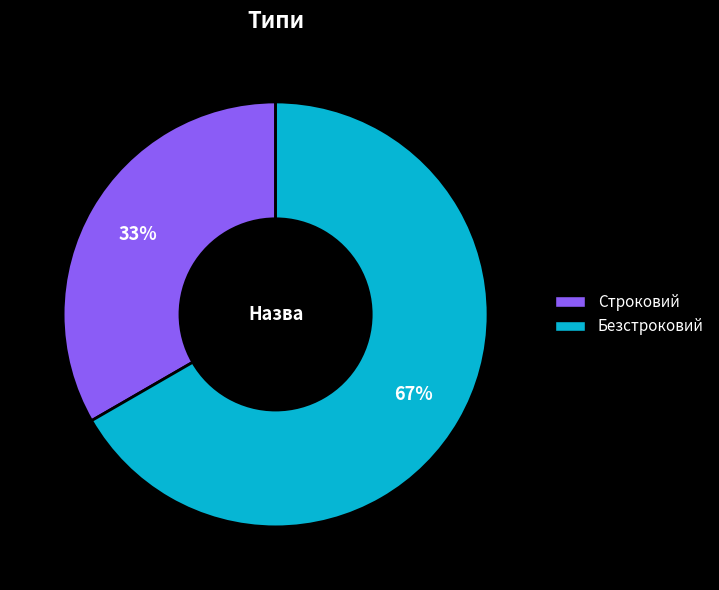

Do Строковий and Безстроковий together represent more than half of the pie?

Yes